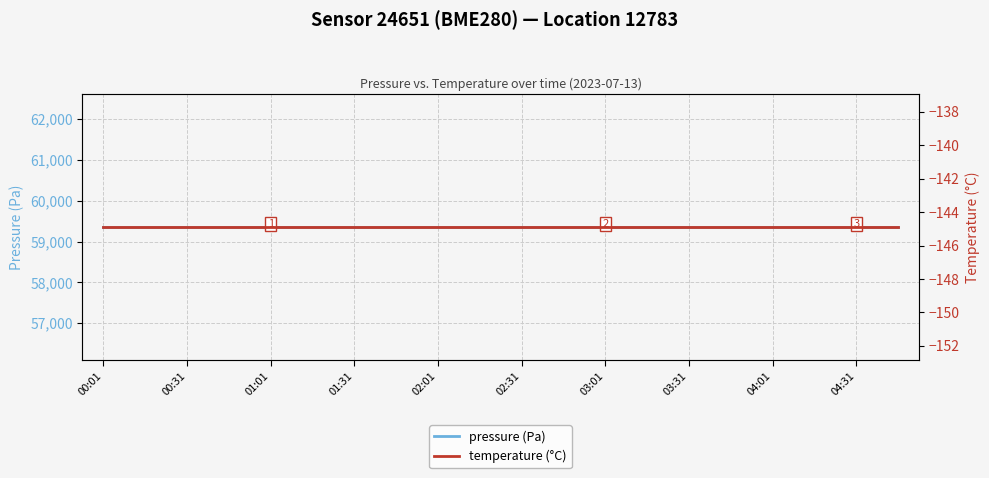

The temperature (°C) series shows -51.5 at 01:31. True or false?

False